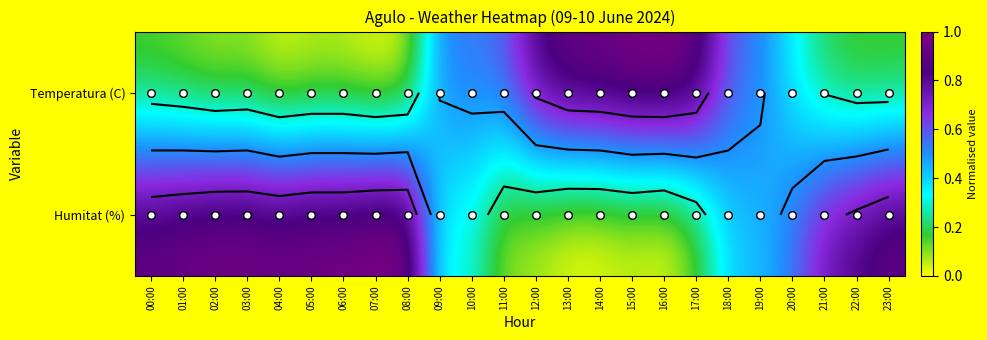

At which label does Humitat (%) reach its minimum?

13:00